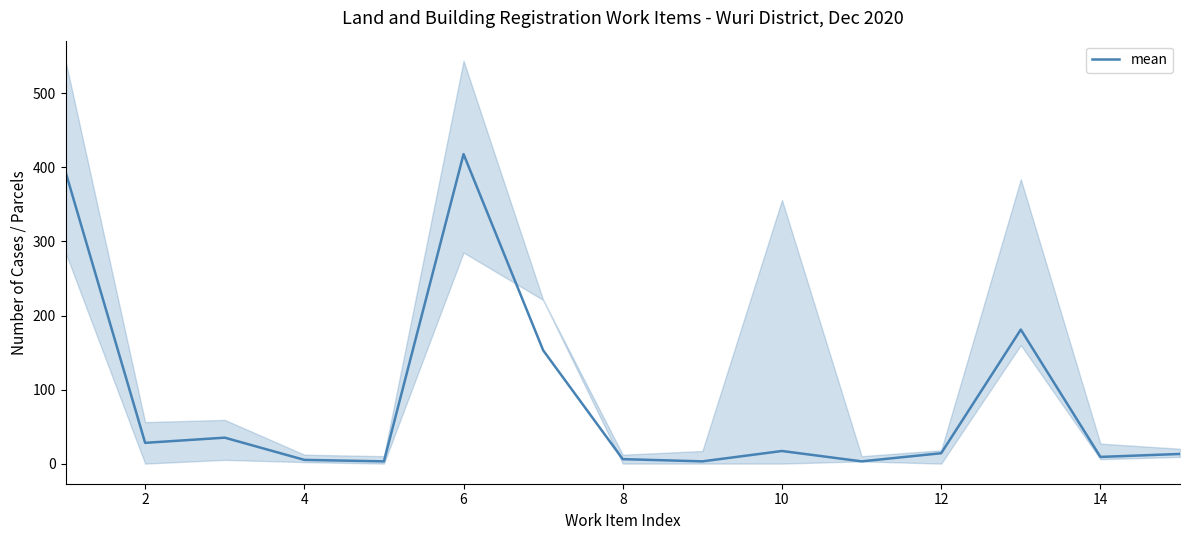

True or false: the data shows 6 at 10.

False